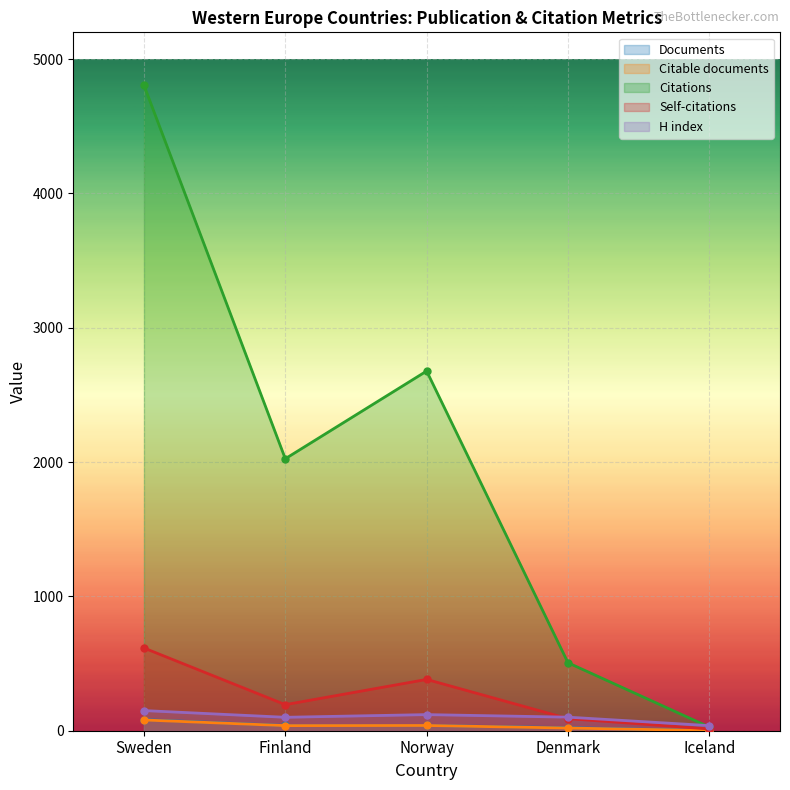

True or false: Self-citations has a value of 382 at Norway.

True